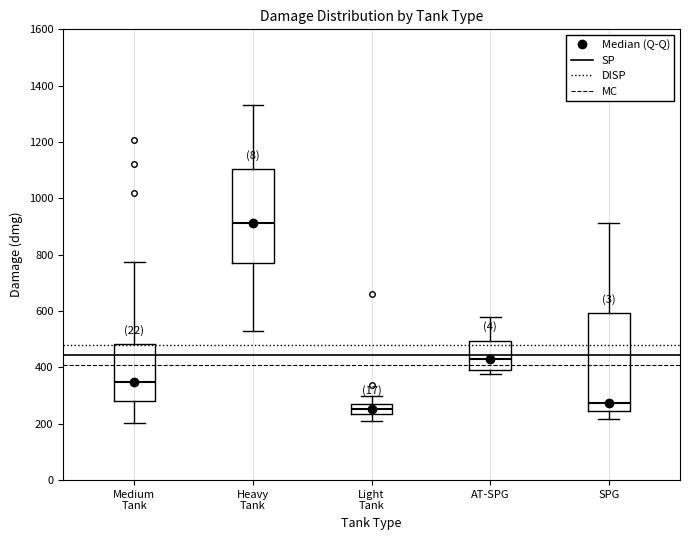

Where is the upper edge of the box for Medium Tank on the y-axis? The values are not printed on the chart, so give them approximately, as read against the axis.

480